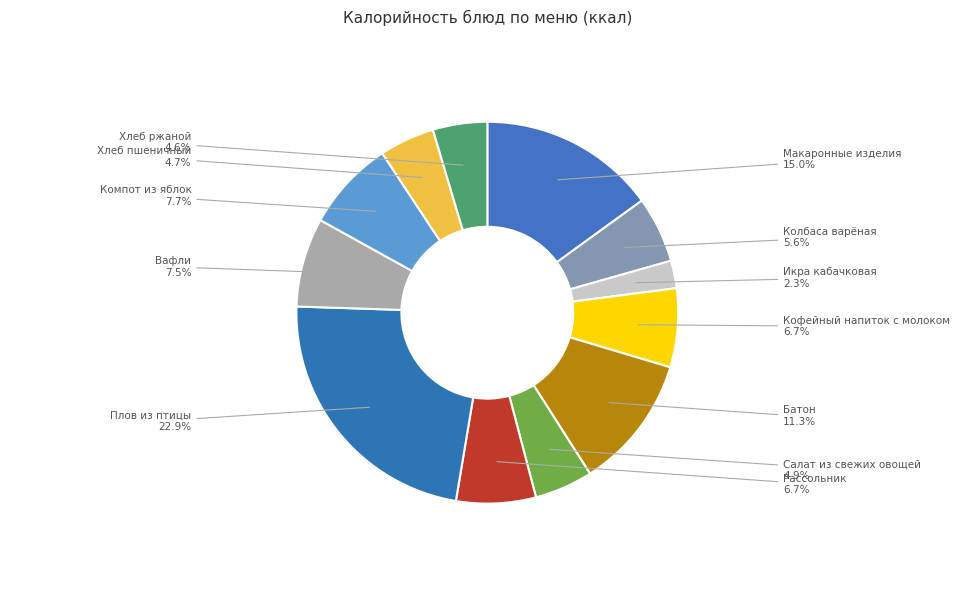

How many segments does this pie chart have?

12